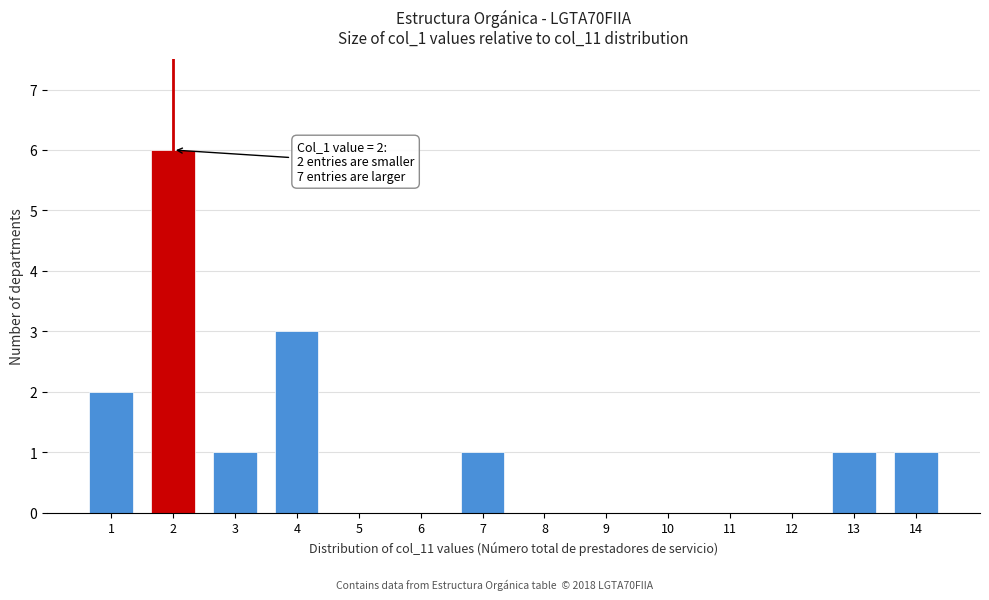

Reading right to left, transcribe all the data shown in this chart.

14=1	13=1	12=0	11=0	10=0	9=0	8=0	7=1	6=0	5=0	4=3	3=1	2=6	1=2